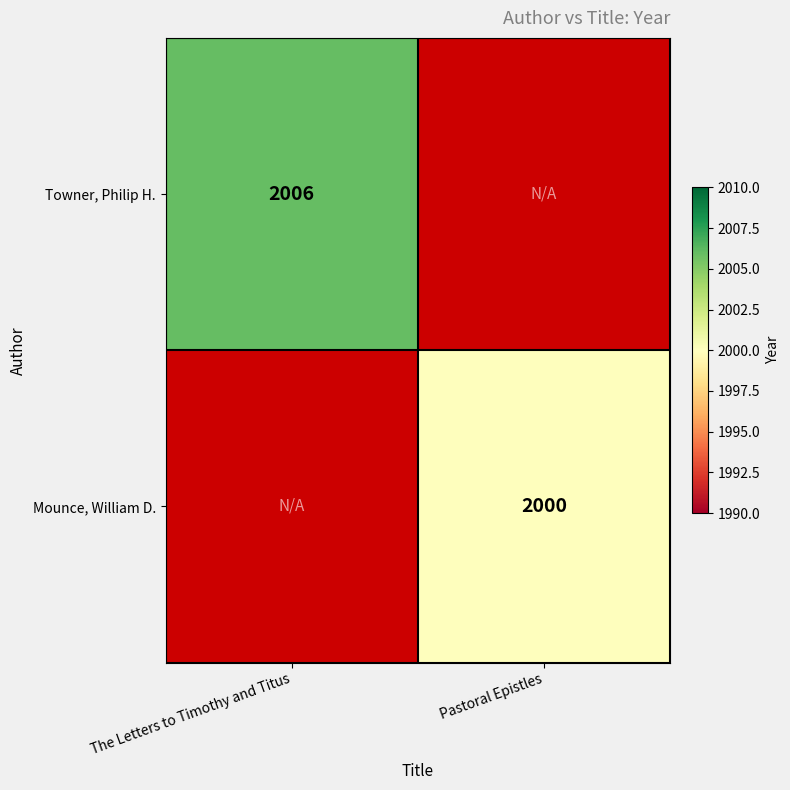

The value of Towner, Philip H. at The Letters to Timothy and Titus is 2006. True or false?

True